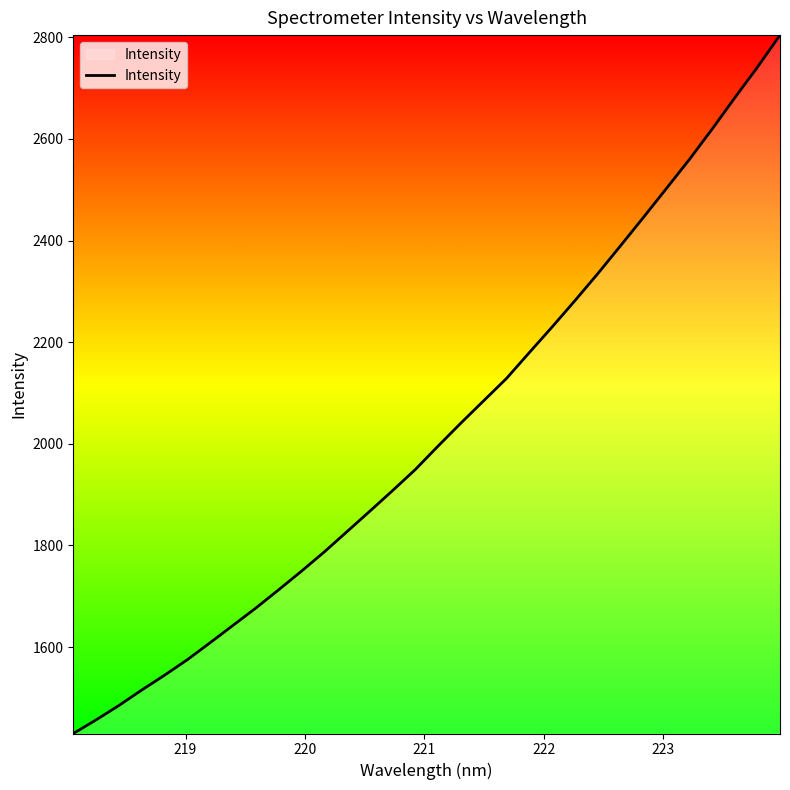

What is the maximum value shown in the chart?

2804.5